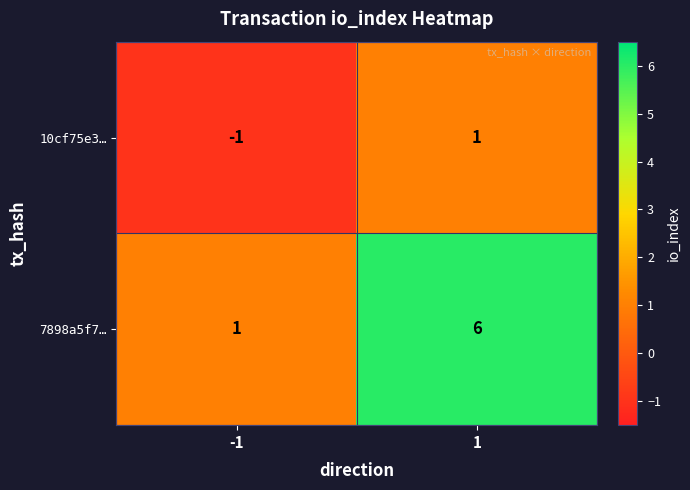

List the series in order of their peak value, lowest first.

10cf75e3…, 7898a5f7…